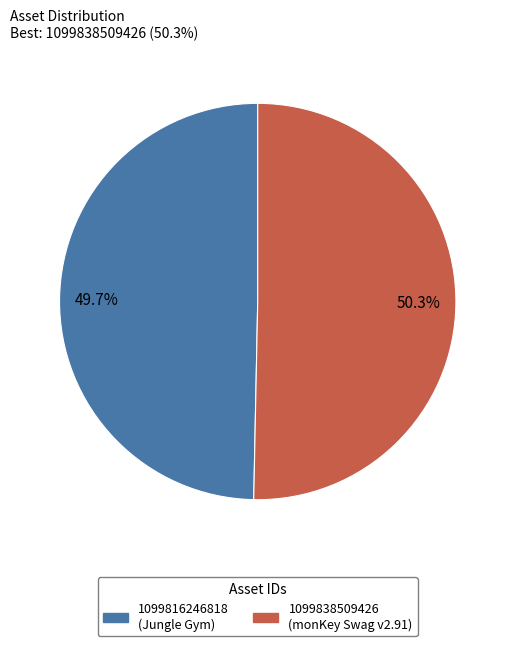

True or false: 1099816246818 accounts for 60% of the total.

False